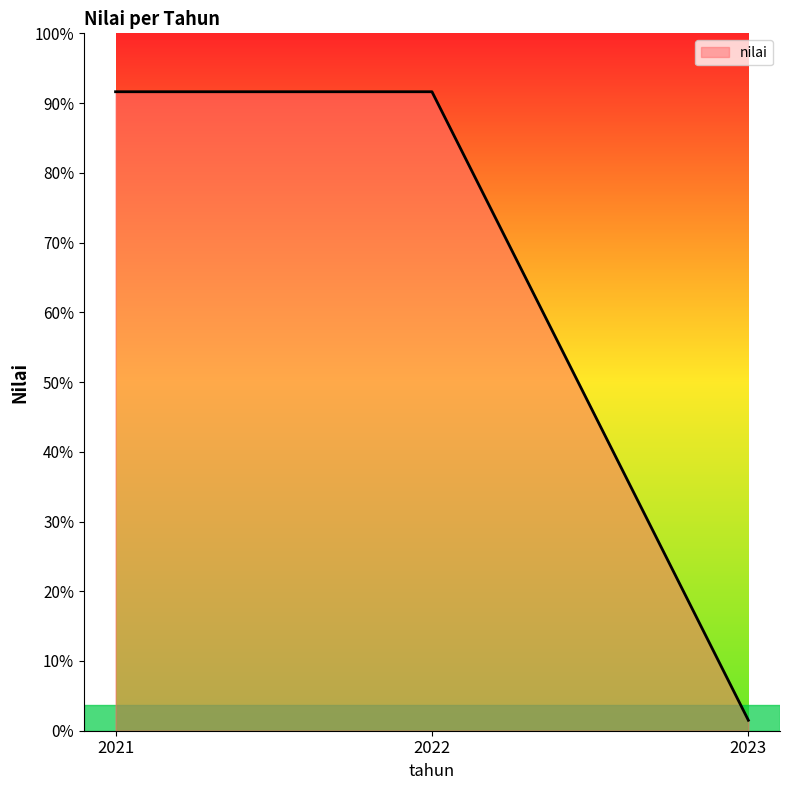

Does the chart have visible grid lines?

No